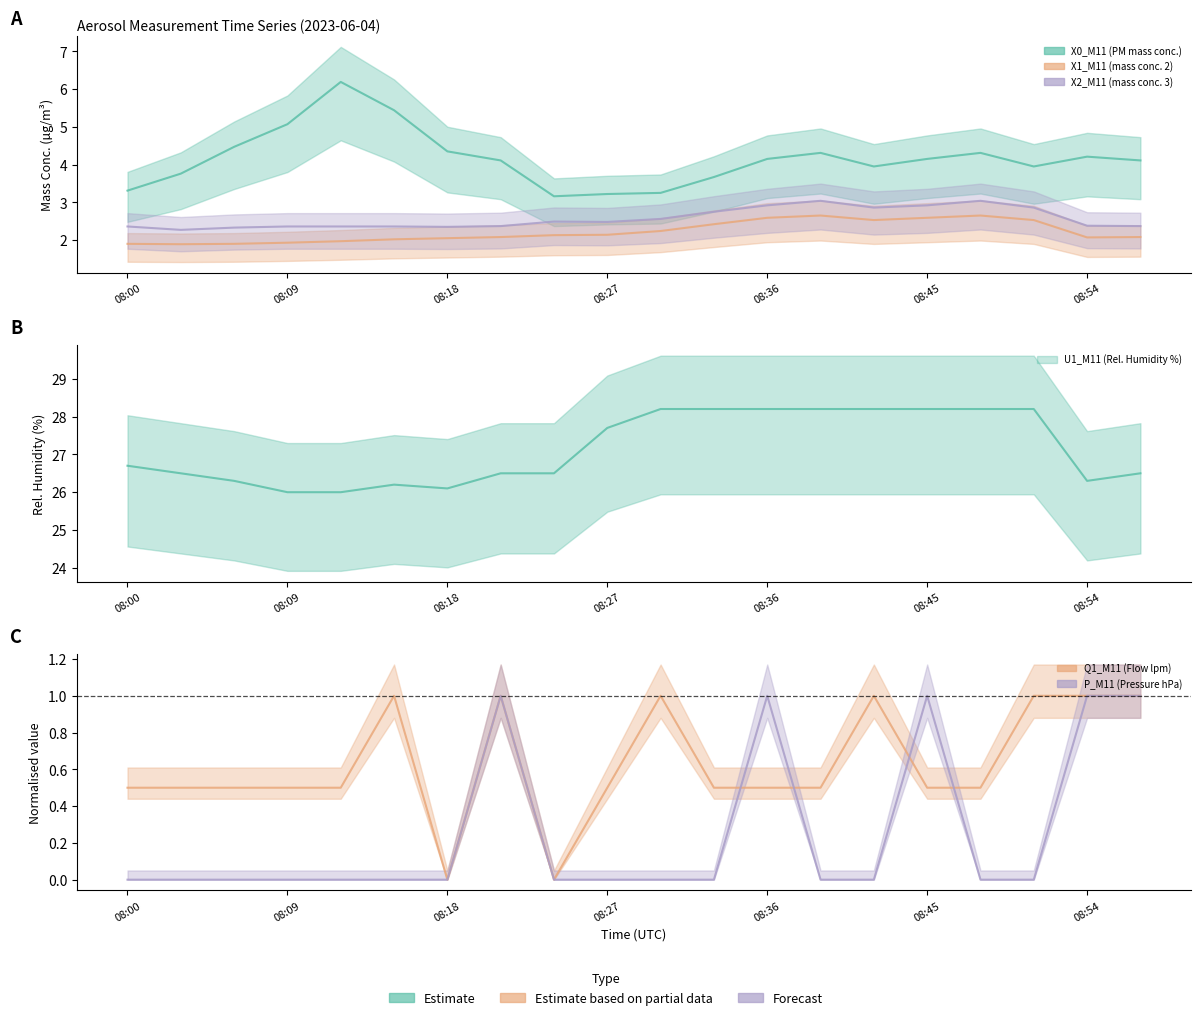

How many lines are shown in the chart?

6